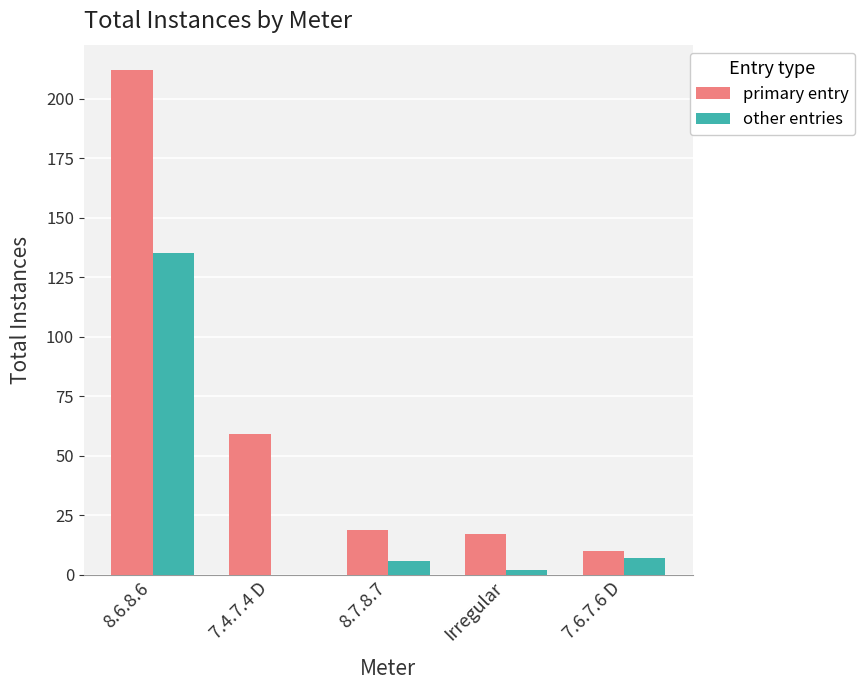

The primary entry series shows 10 at 7.6.7.6 D. True or false?

True